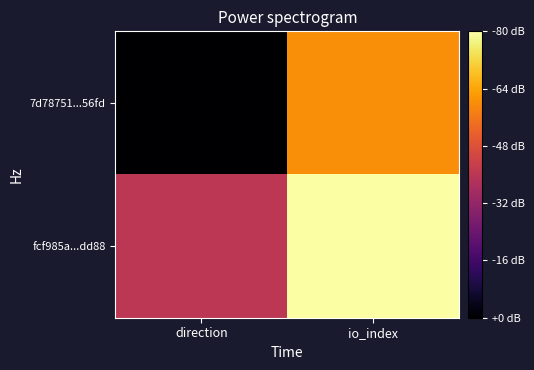

Which has a higher value, io_index or direction?

io_index